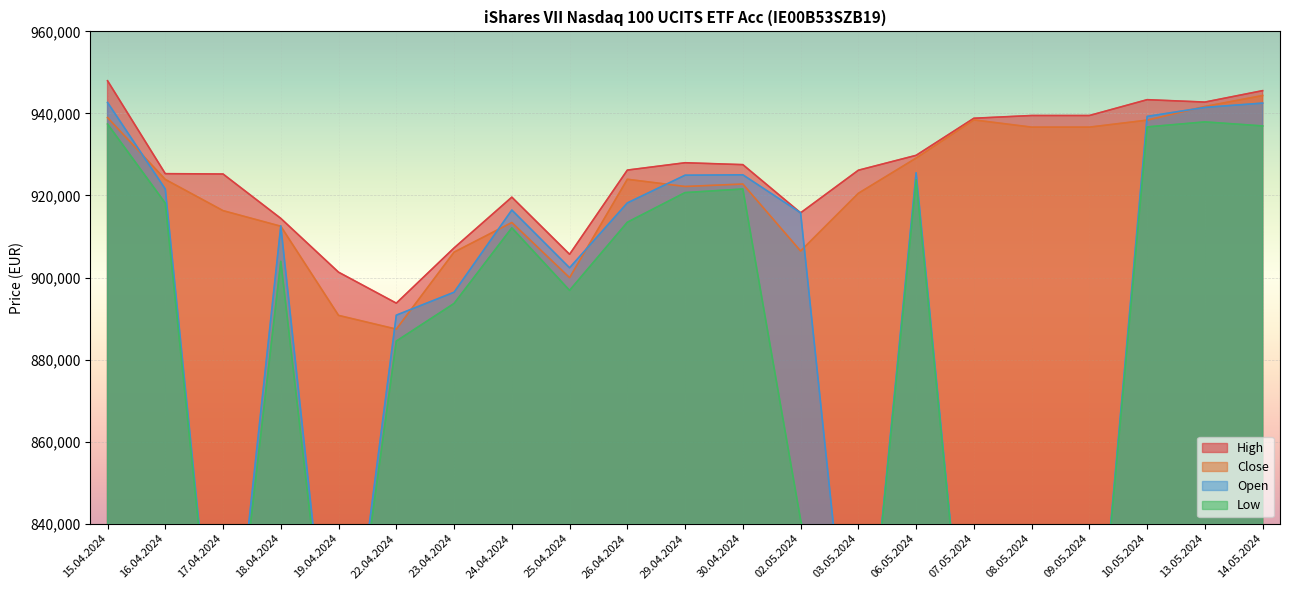

The value of Close at 15.04.2024 is 648094. True or false?

False